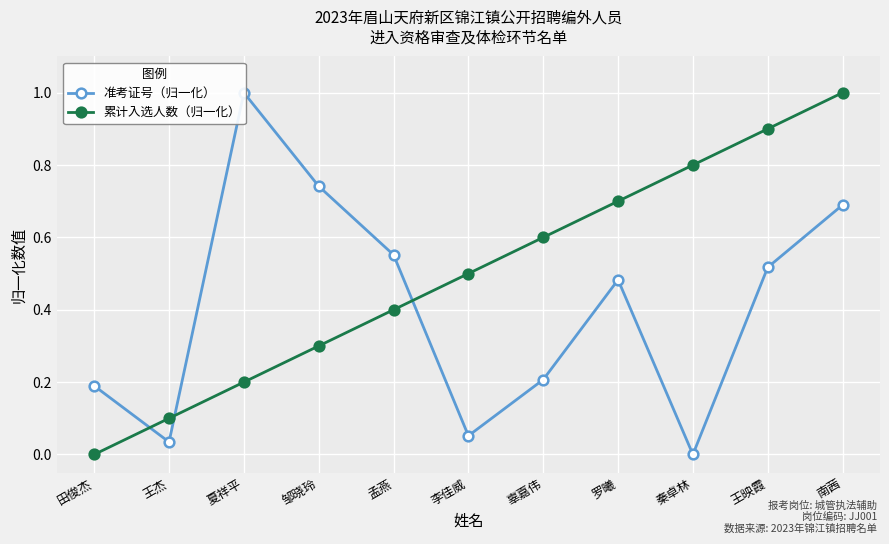

In 准考证号（归一化）, how many points are higher than both neighbors (excluding endpoints)?

2